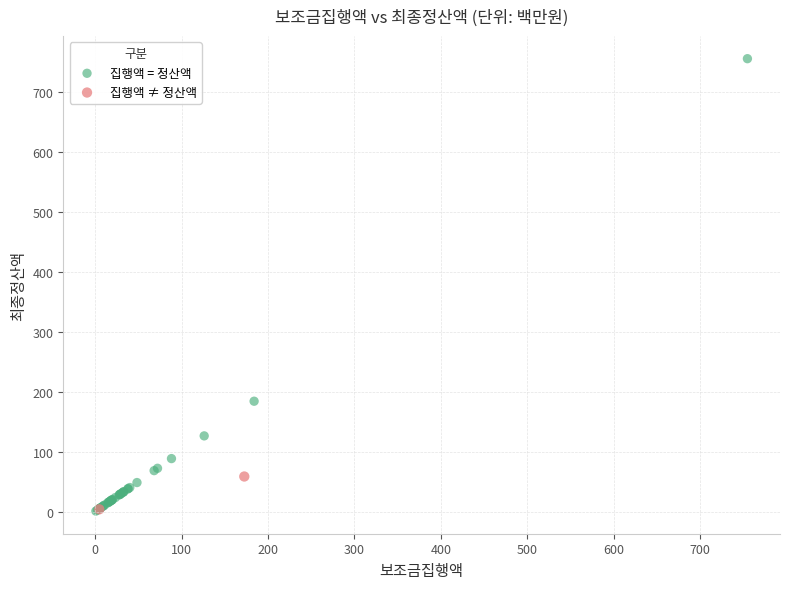

What are all the series names shown in the legend?

집행액 = 정산액, 집행액 ≠ 정산액